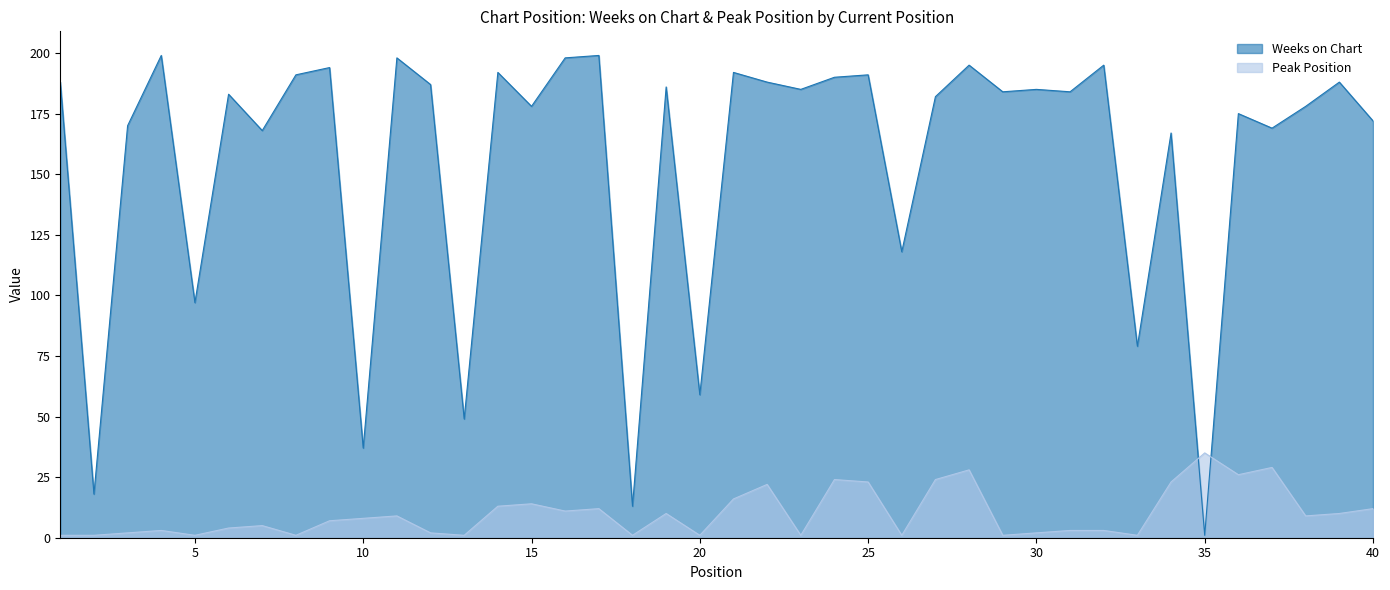

Which series ends up on top after the final intersection of Peak Position and Weeks on Chart?

Weeks on Chart